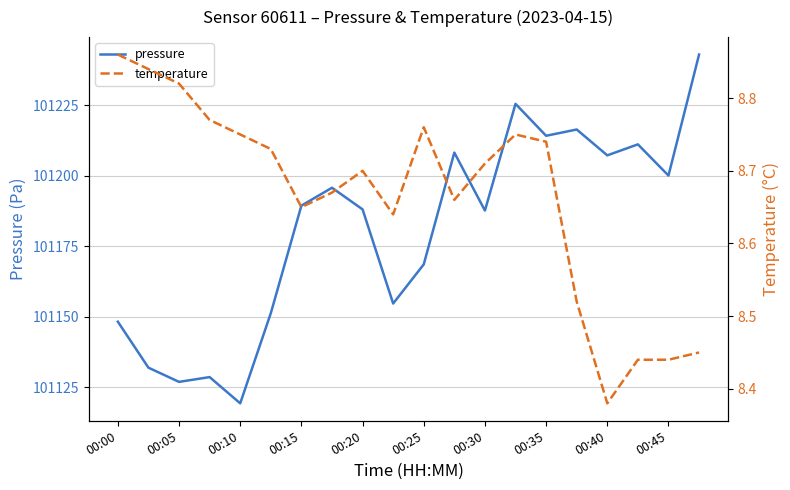

How many lines are shown in the chart?

2